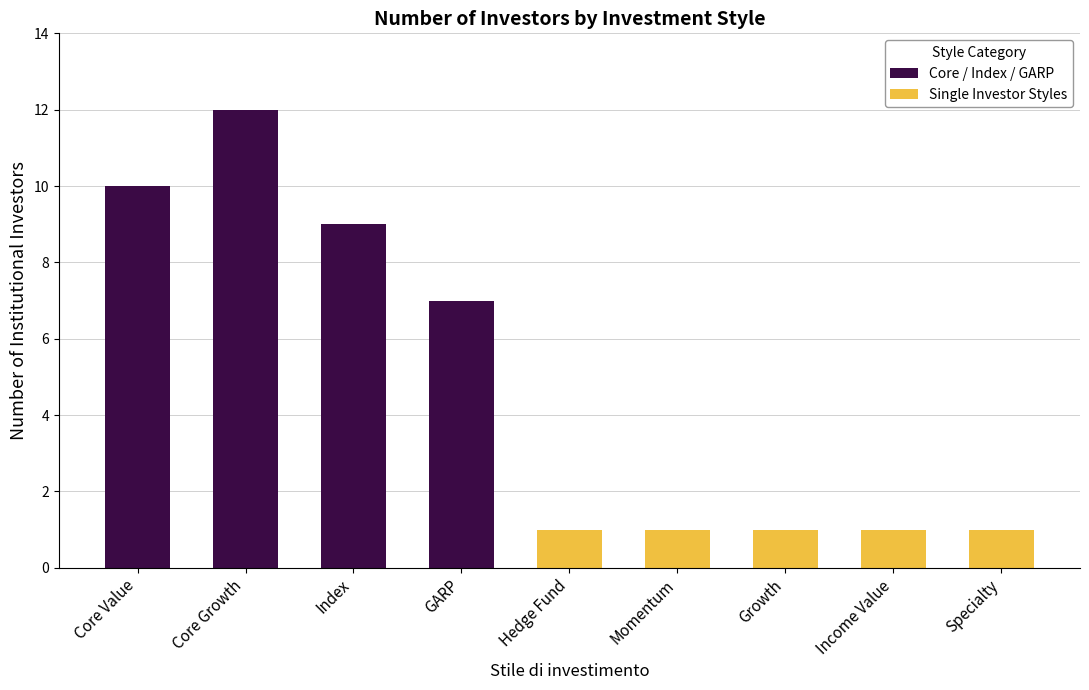

What is the smallest value displayed?

1